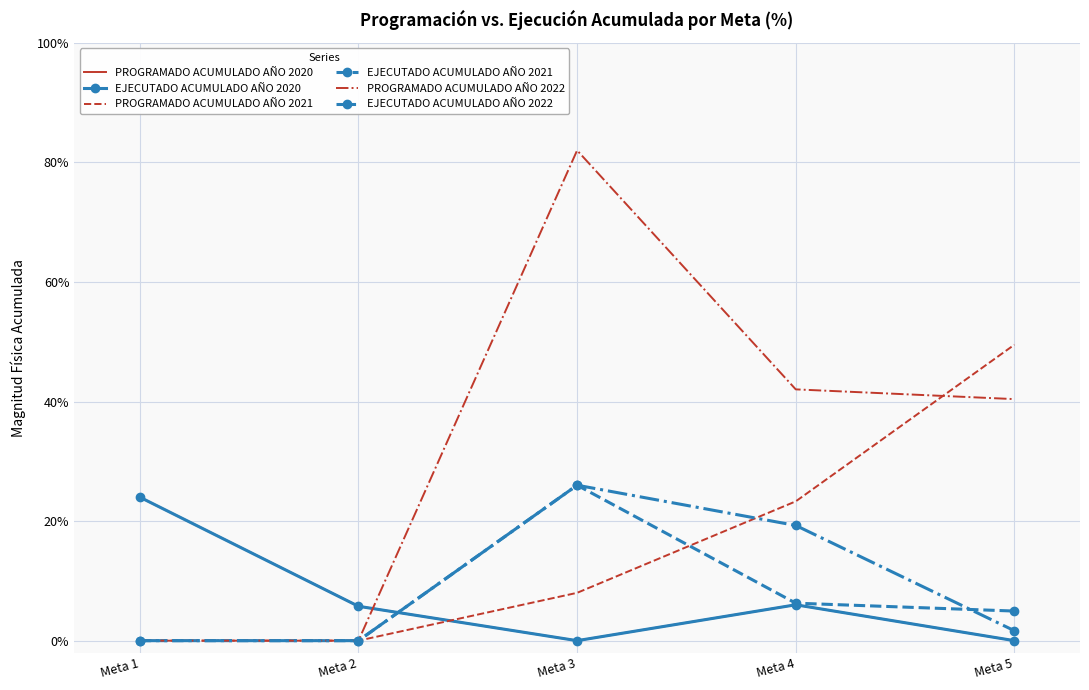

The value of PROGRAMADO ACUMULADO AÑO 2022 at Meta 5 is 0.4. True or false?

True